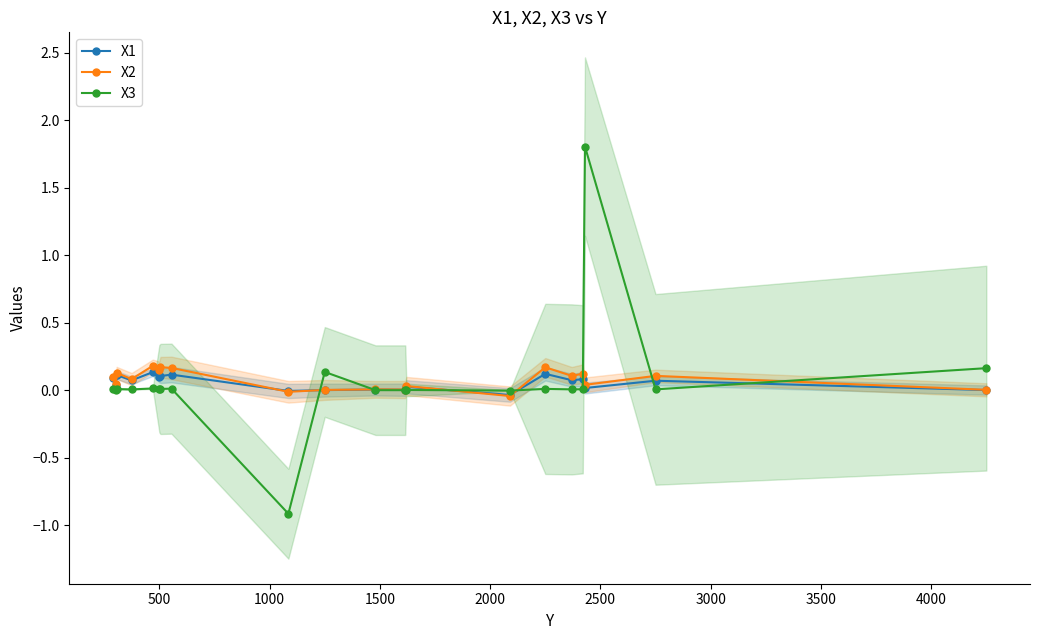

True or false: X3 has more than 0 points higher than both neighbors.

True